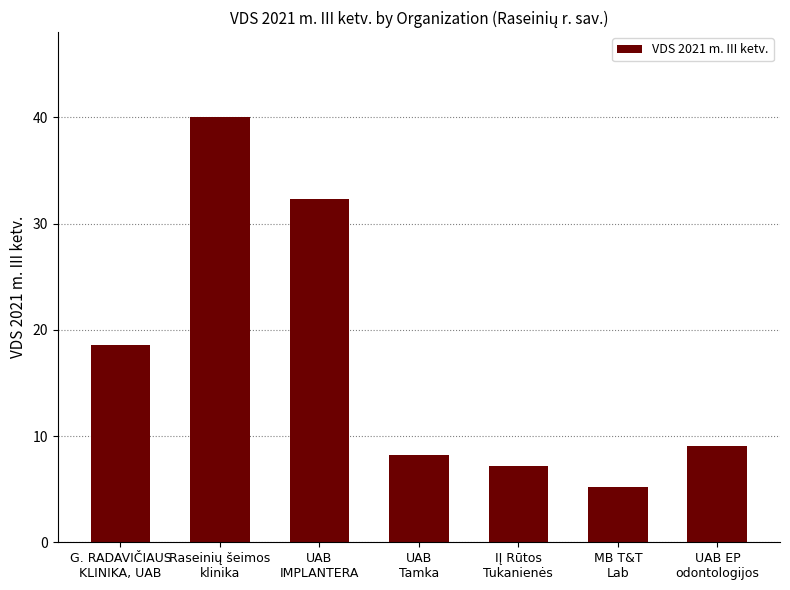

What is the value of the 2nd bar from the left?

40.0